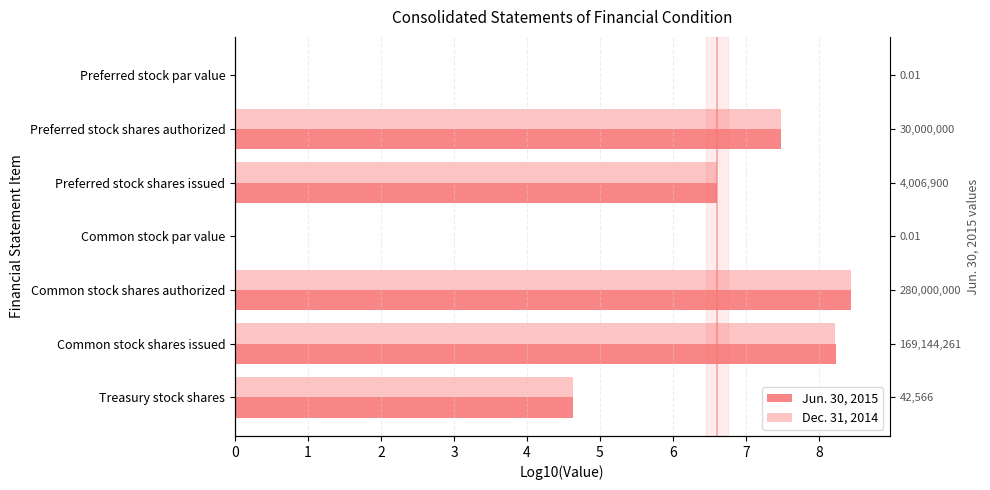

Reading left to right, extract all data points from this chart.

Jun. 30, 2015: -2.0	7.5	6.6	-2.0	8.4	8.2	4.6
Dec. 31, 2014: -2.0	7.5	6.6	-2.0	8.4	8.2	4.6